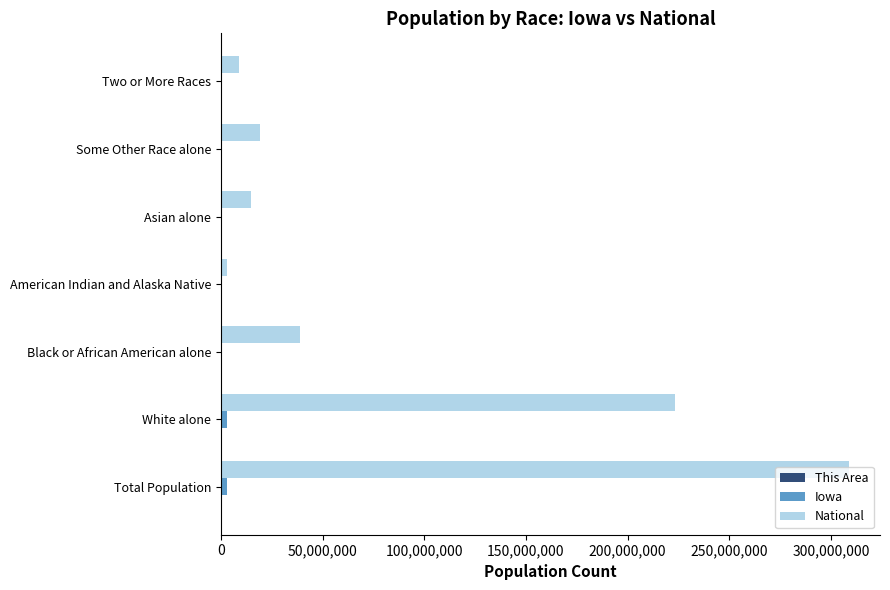

Which series has the largest total across all categories?

National